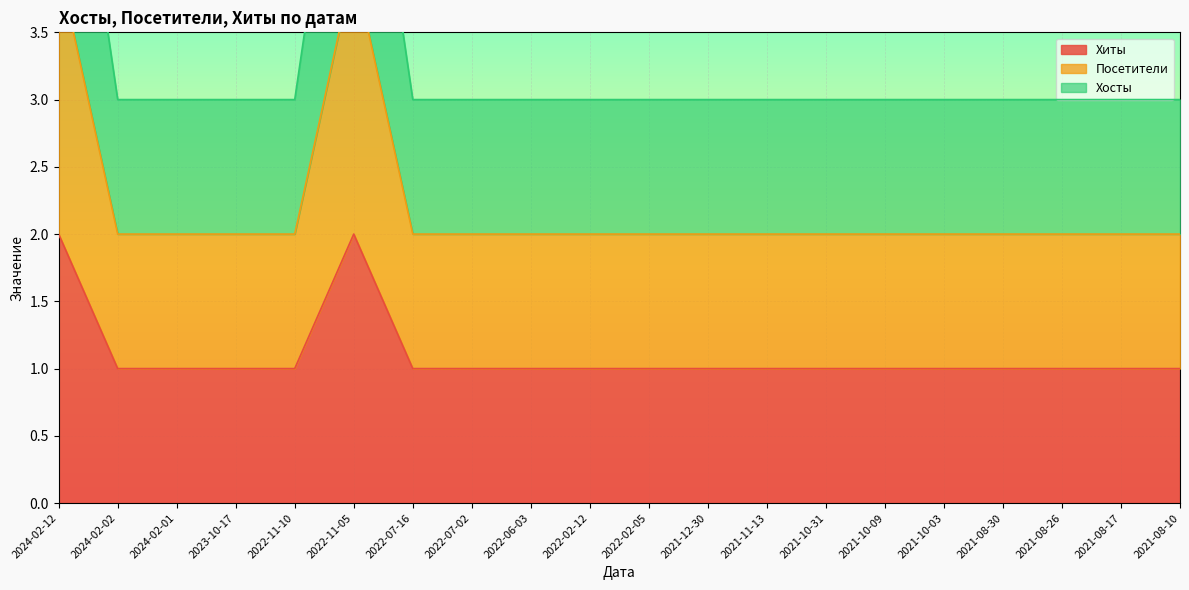

The Хиты series shows 2 at 2024-02-12. True or false?

True